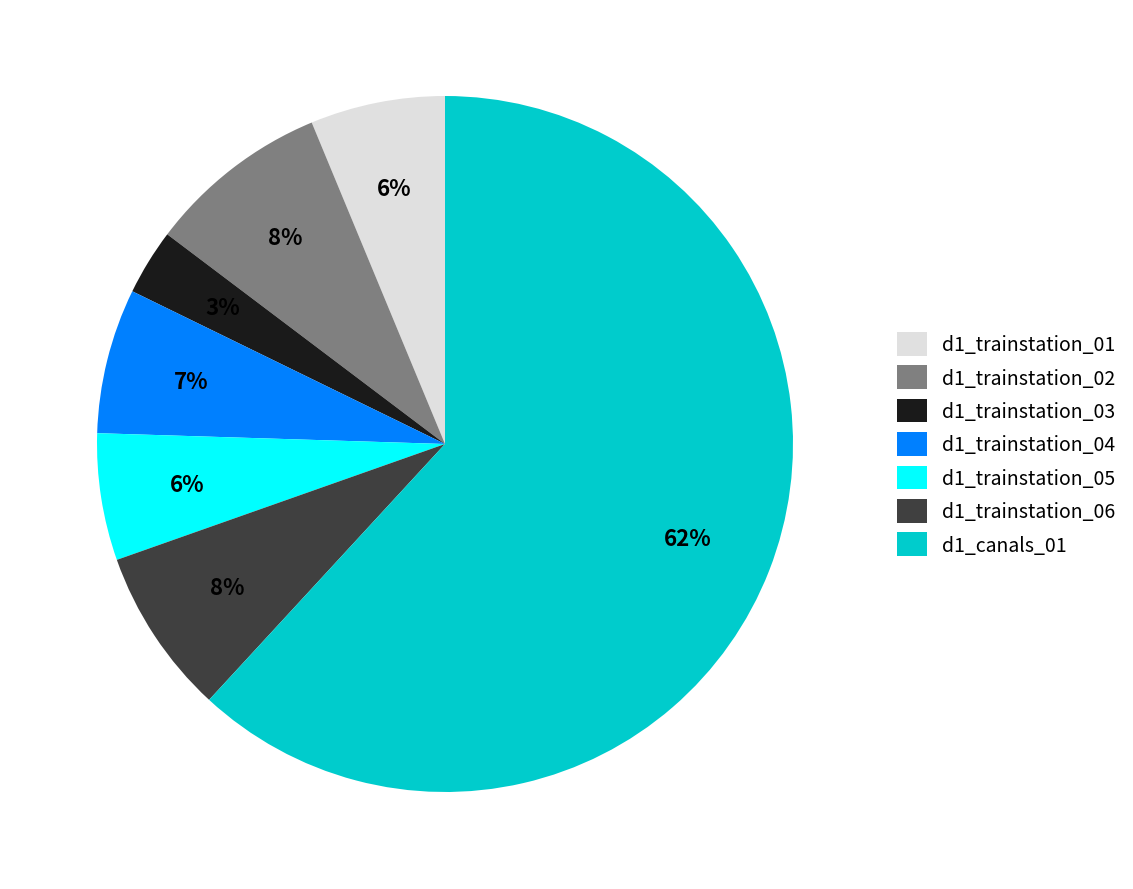

To the nearest percent, what is the combined percentage of d1_trainstation_05 and d1_trainstation_01?

12%